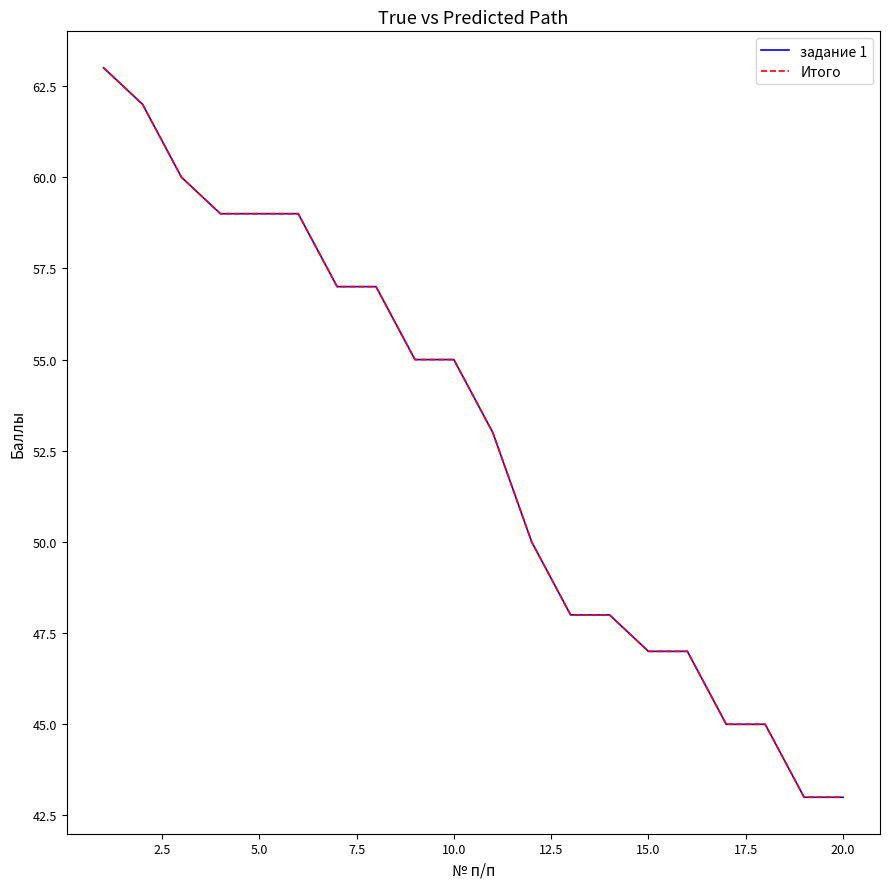

Reading left to right, extract all data points from this chart.

задание 1: 63	62	60	59	59	59	57	57	55	55	53	50	48	48	47	47	45	45	43	43
Итого: 63	62	60	59	59	59	57	57	55	55	53	50	48	48	47	47	45	45	43	43